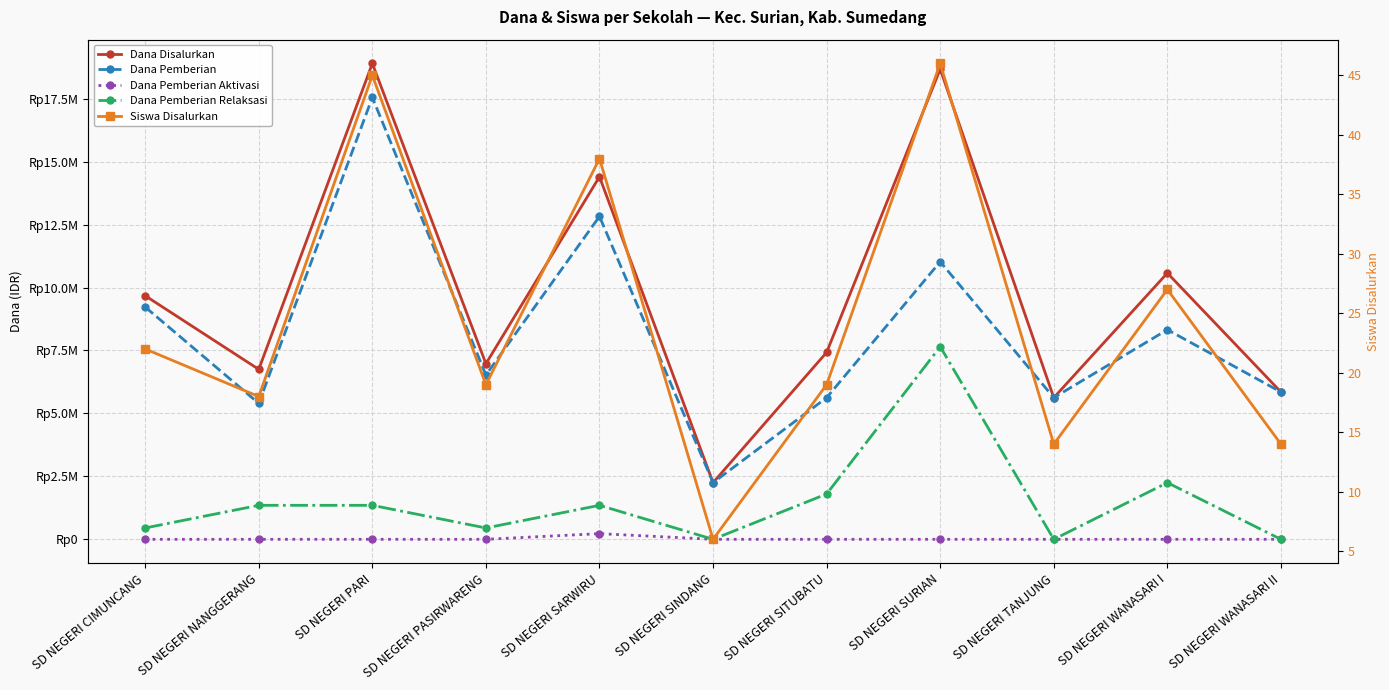

Rank the categories by Dana Pemberian Relaksasi value from highest to lowest.

SD NEGERI SURIAN, SD NEGERI WANASARI I, SD NEGERI SITUBATU, SD NEGERI NANGGERANG, SD NEGERI PARI, SD NEGERI SARWIRU, SD NEGERI CIMUNCANG, SD NEGERI PASIRWARENG, SD NEGERI SINDANG, SD NEGERI TANJUNG, SD NEGERI WANASARI II